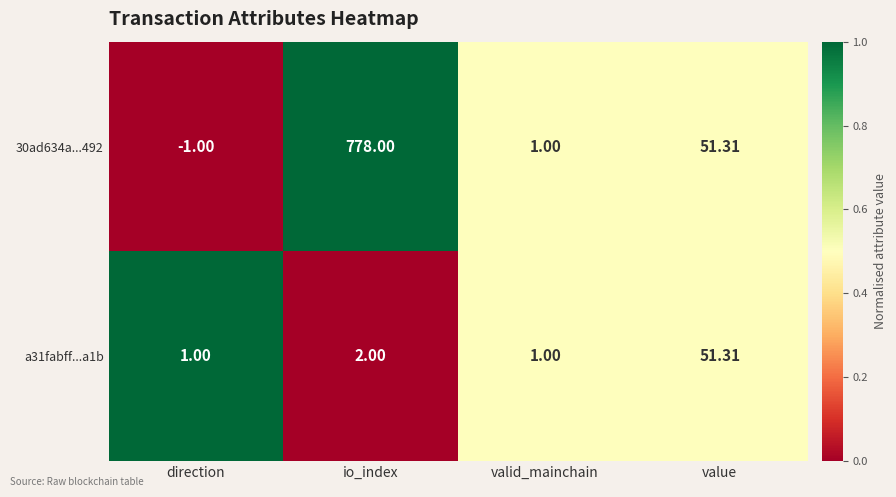

What is the spread (max minus min) of values at io_index?

776.0